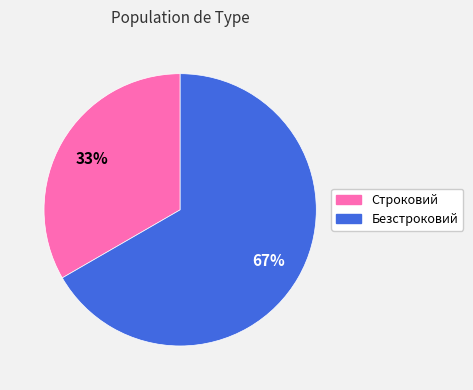

Approximately how many times larger is the value at Строковий compared to Безстроковий?

0.5